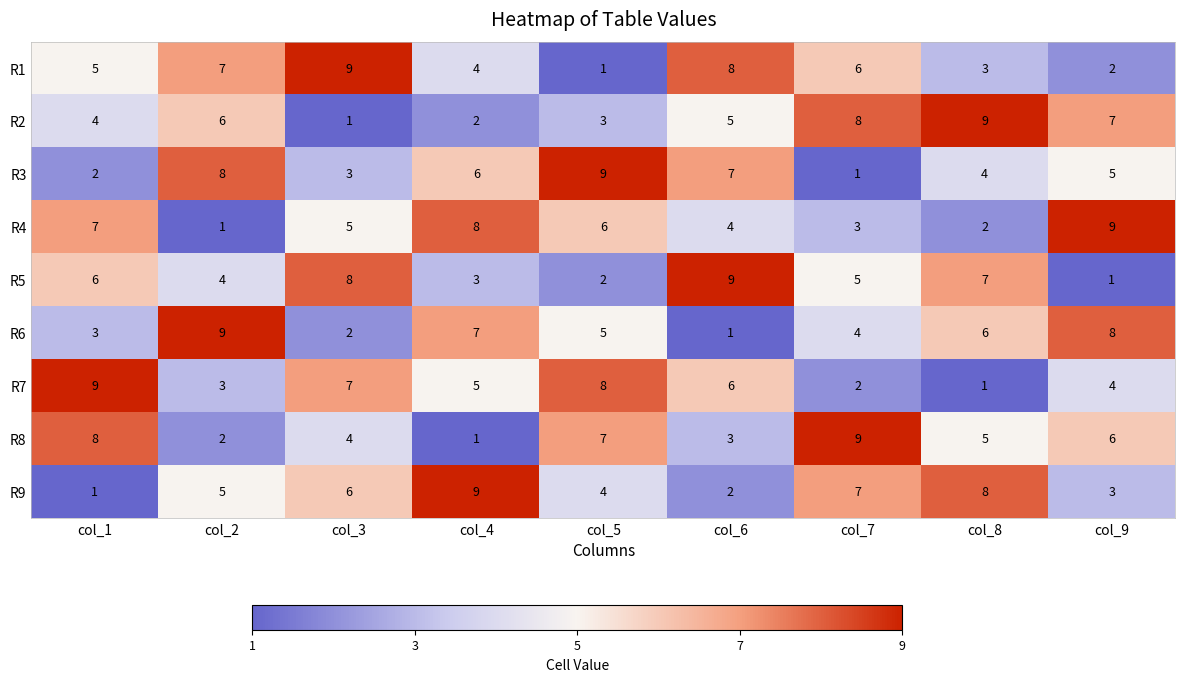

Count the number of data series in this chart.

9